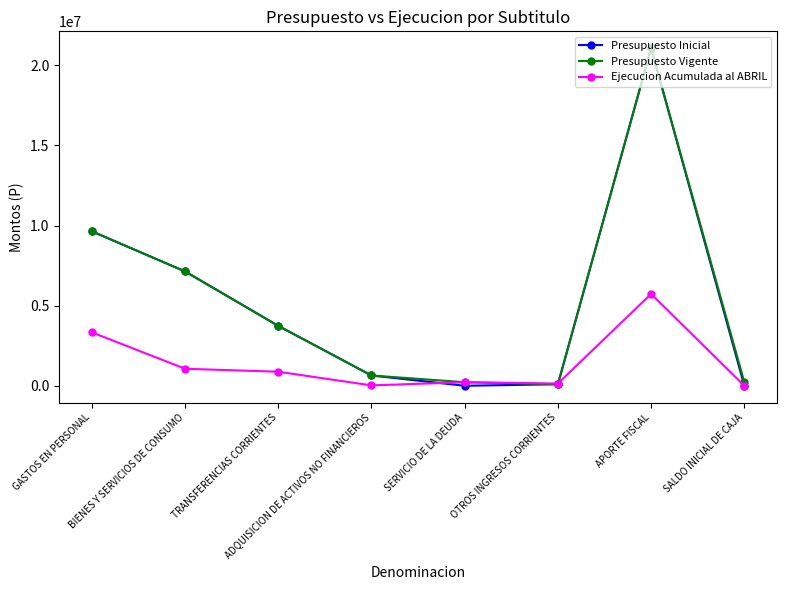

Which series has the largest range (max minus min)?

Presupuesto Inicial